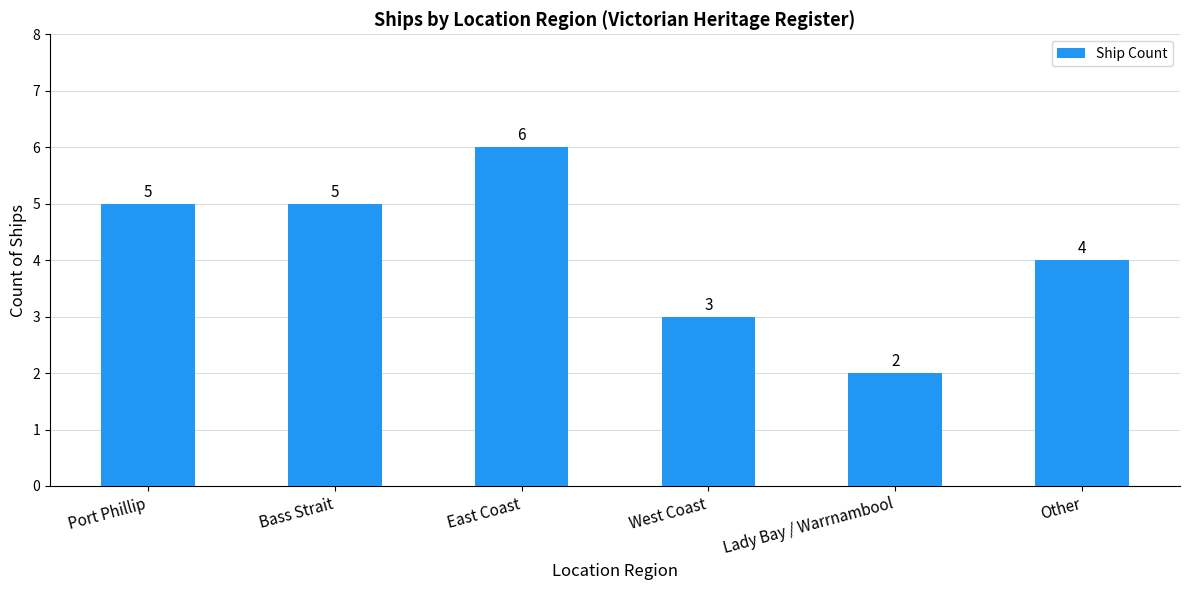

True or false: the data shows 10 at East Coast.

False